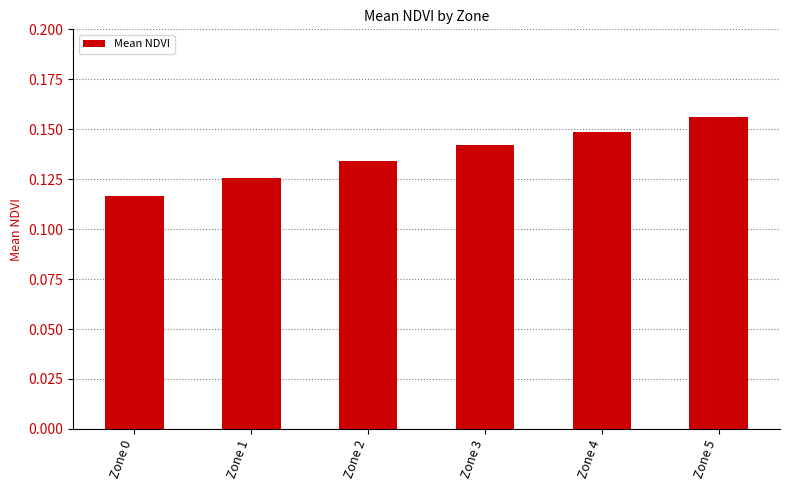

List the labels in order of value, smallest first.

Zone 0, Zone 1, Zone 2, Zone 3, Zone 4, Zone 5